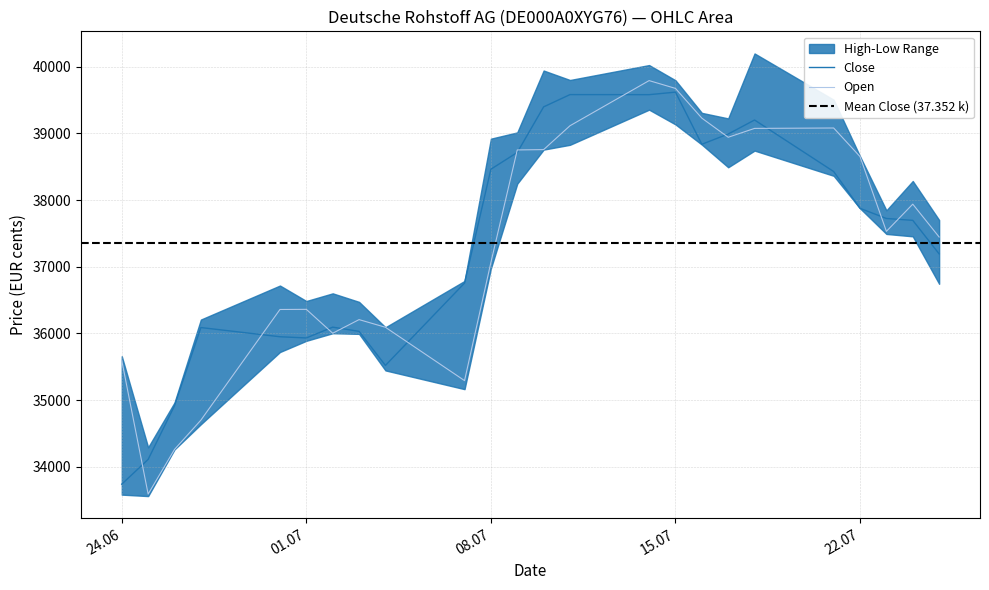

Read the Open value at 24.06, to the nearest 50.

35600